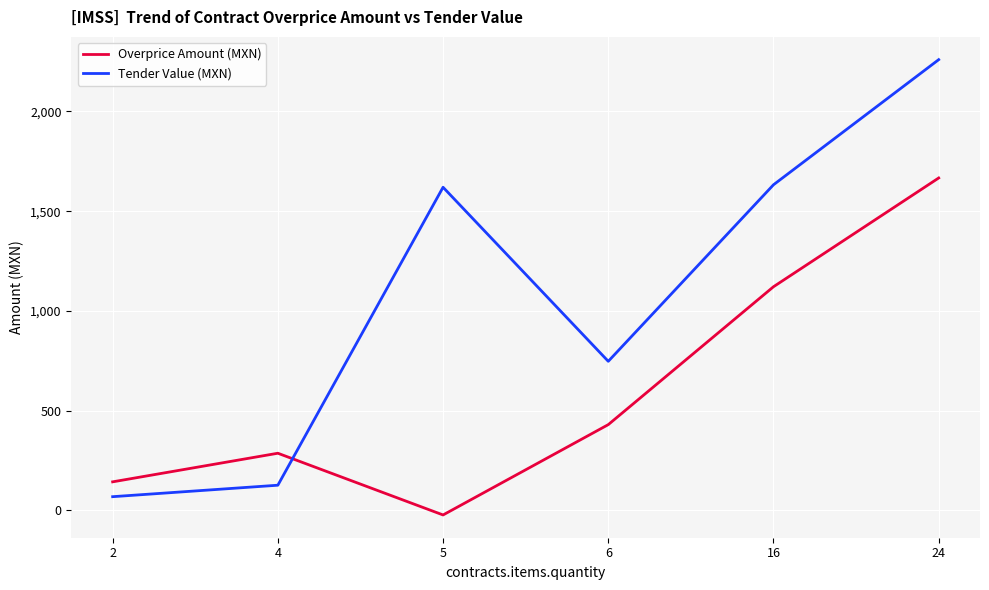

At which label does Overprice Amount (MXN) first exceed 430?

6